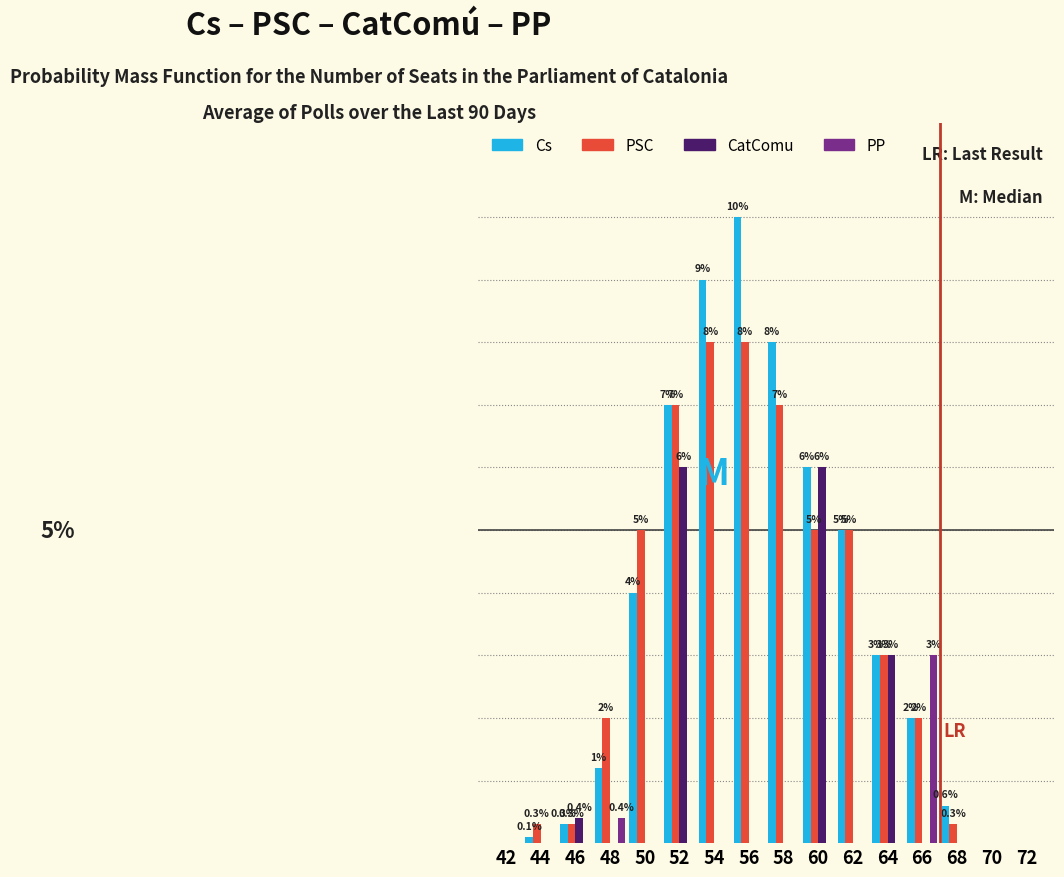

Between 42 and 58, which series saw the biggest shift?

Cs